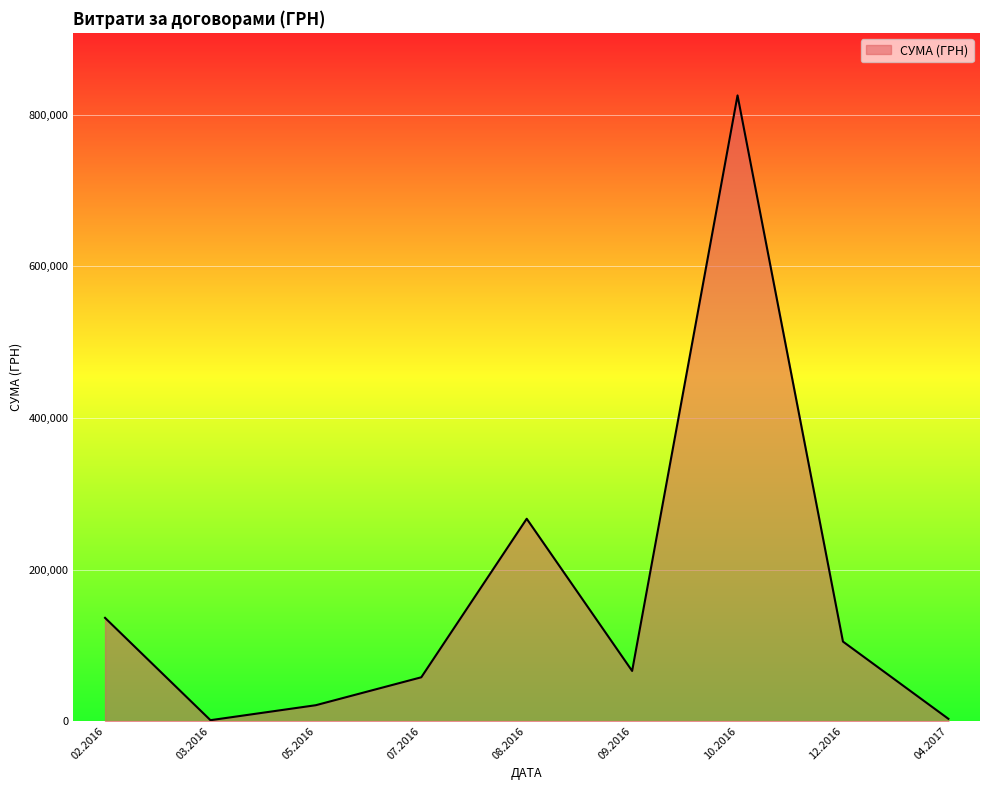

What is the ratio of the value at 07.2016 to the value at 05.2016?

2.8